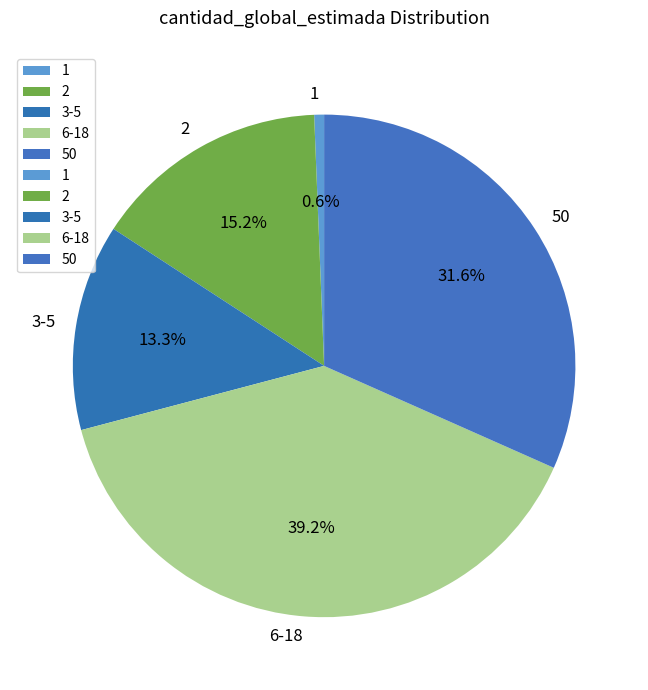

Combined, do 50 and 6-18 account for over 50%?

Yes